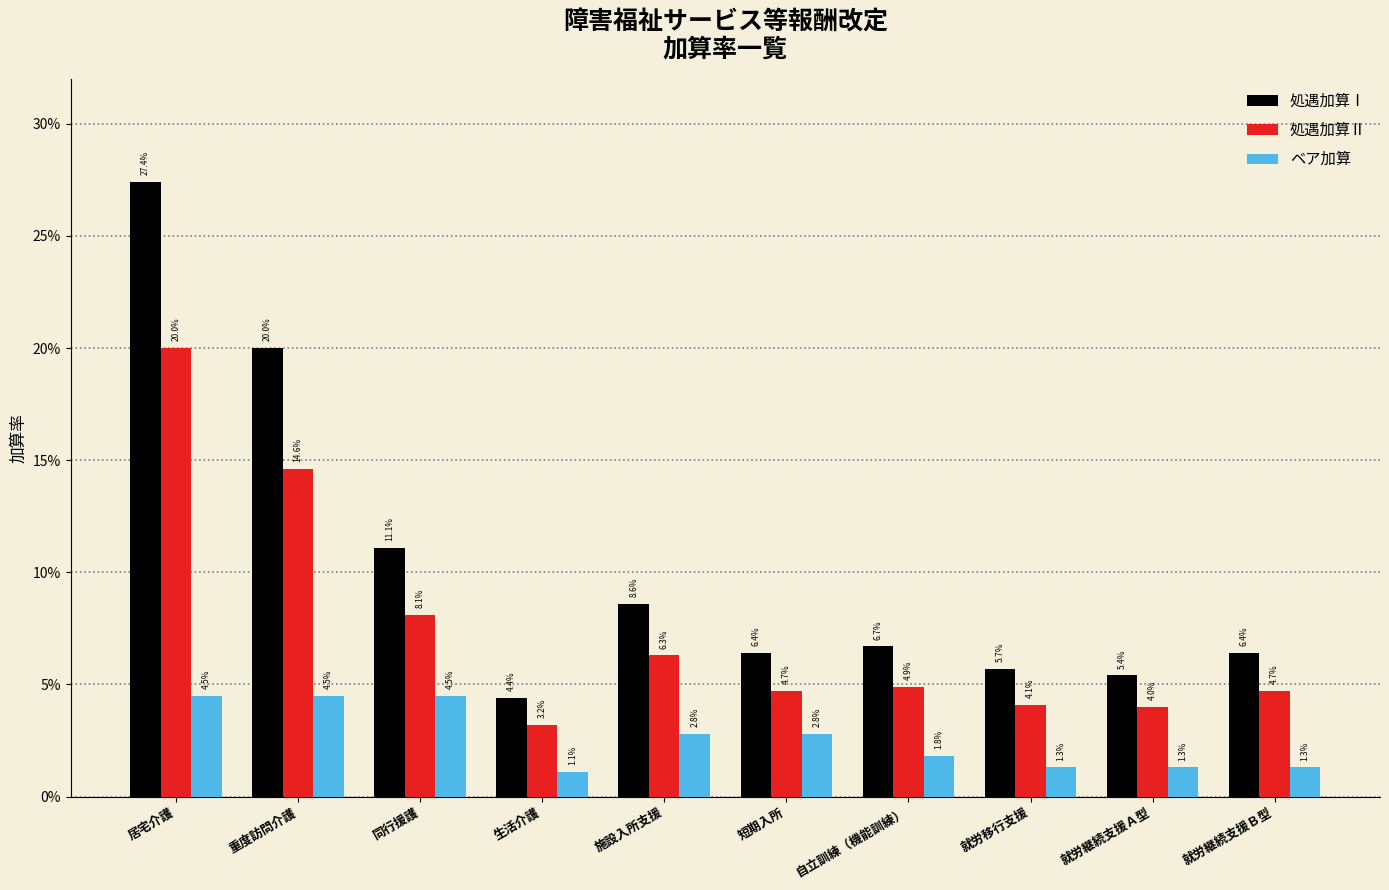

What are all the series names shown in the legend?

処遇加算Ⅰ, 処遇加算Ⅱ, ベア加算